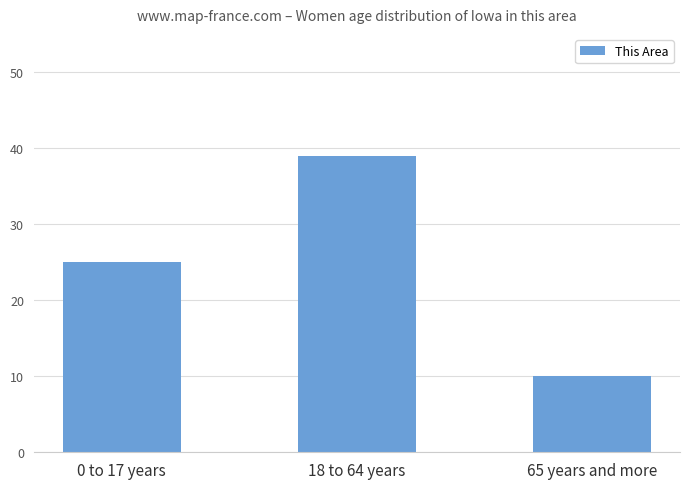

Where is the data nearest to the value 24?

0 to 17 years